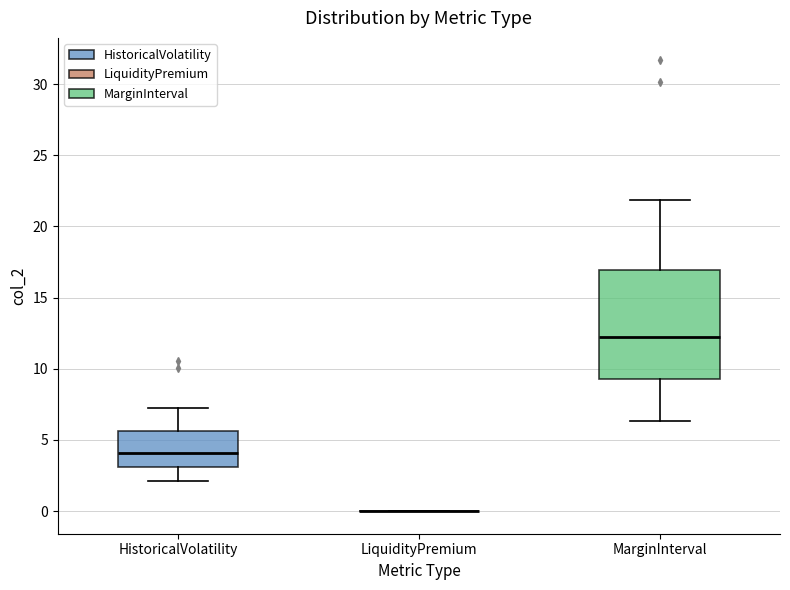

Reading left to right, transcribe this box plot: for each box, give where its median line is, the range the box spans, and where its two whiskers end, as read against the y-axis. The values are not printed on the chart, so give them approximately, as read against the axis.

HistoricalVolatility: median 4.0, box 3.0 to 5.5, whiskers 2.0 to 7.5
LiquidityPremium: box collapsed to a line at 0.0, whiskers 0.0 to 0.0
MarginInterval: median 12.0, box 9.5 to 17.0, whiskers 6.5 to 22.0